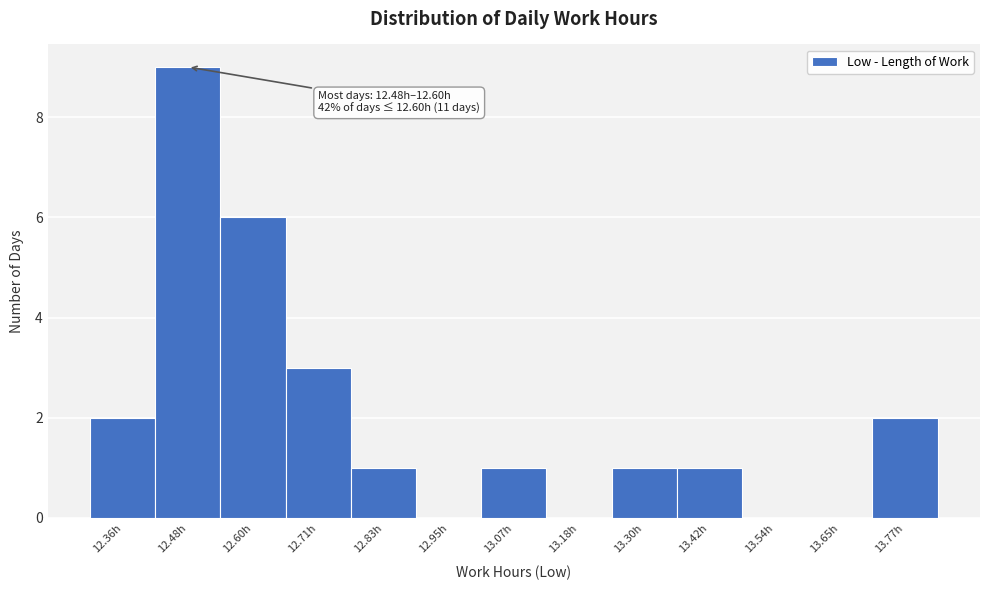

Reading right to left, transcribe all the data shown in this chart.

13.77h=2	13.65h=0	13.54h=0	13.42h=1	13.30h=1	13.18h=0	13.07h=1	12.95h=0	12.83h=1	12.71h=3	12.60h=6	12.48h=9	12.36h=2